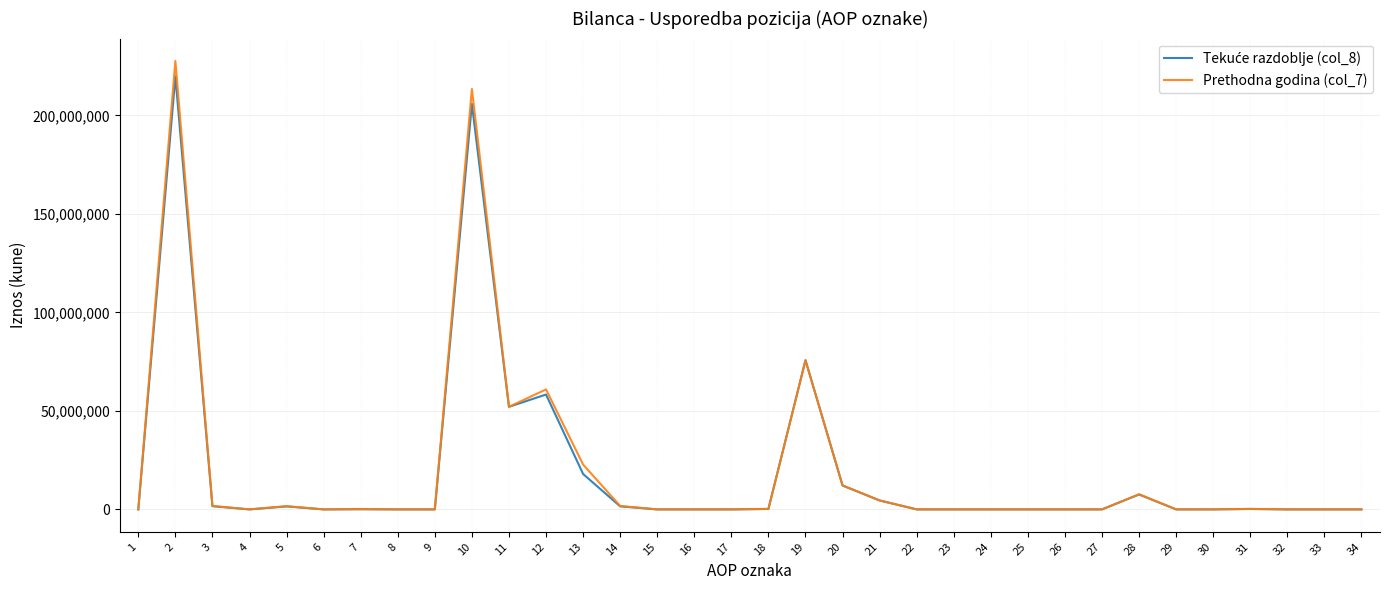

What is the greatest value displayed?

227622796